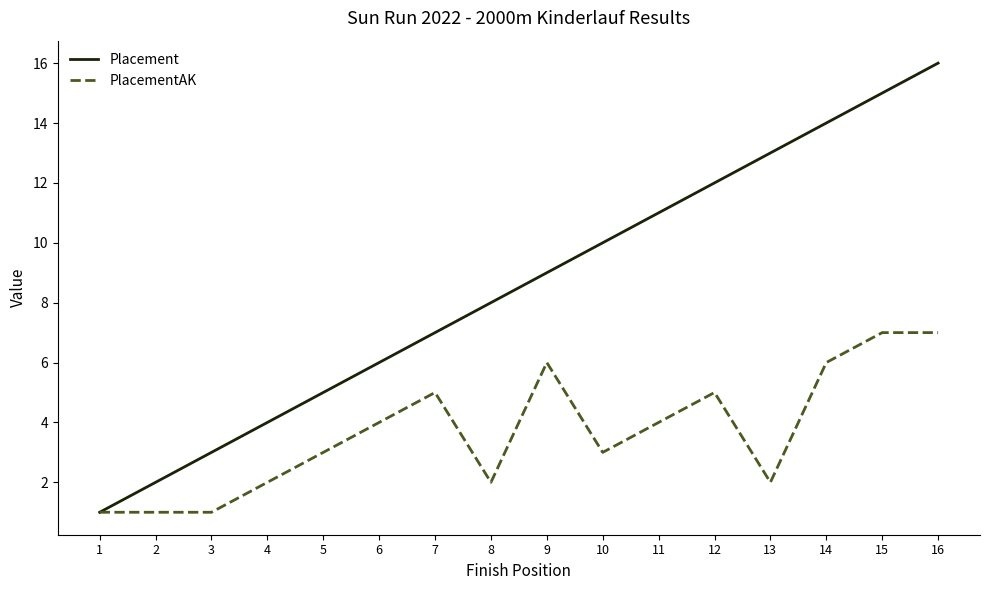

Reading right to left, what are all the values shown in this chart?

Placement: 16	15	14	13	12	11	10	9	8	7	6	5	4	3	2	1
PlacementAK: 7	7	6	2	5	4	3	6	2	5	4	3	2	1	1	1